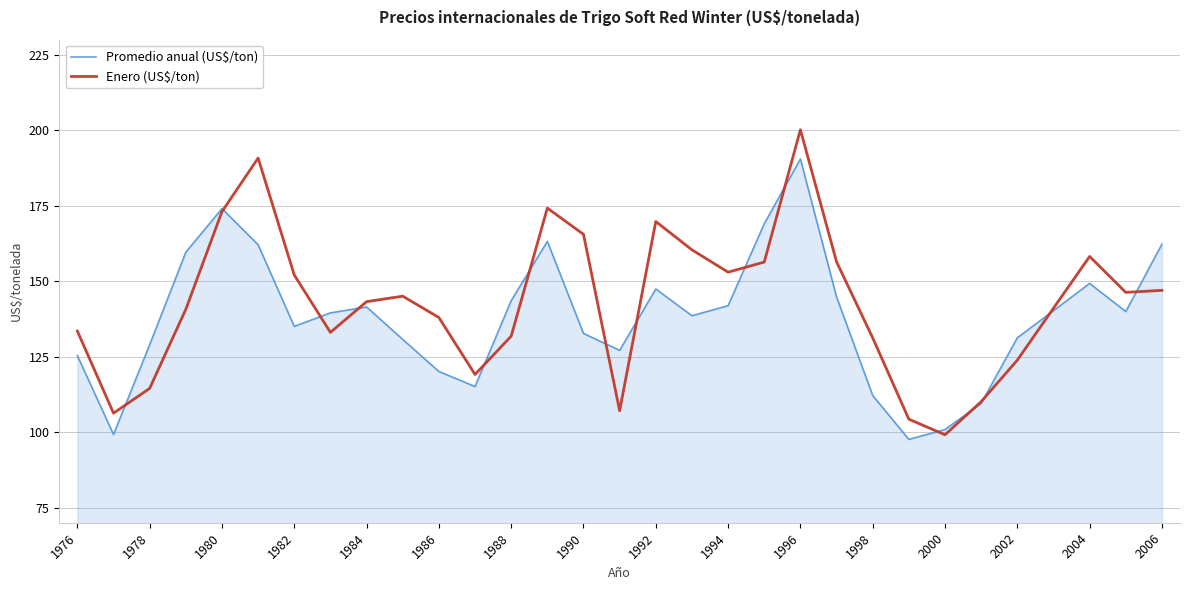

Which series has the largest range (max minus min)?

Enero (US$/ton)